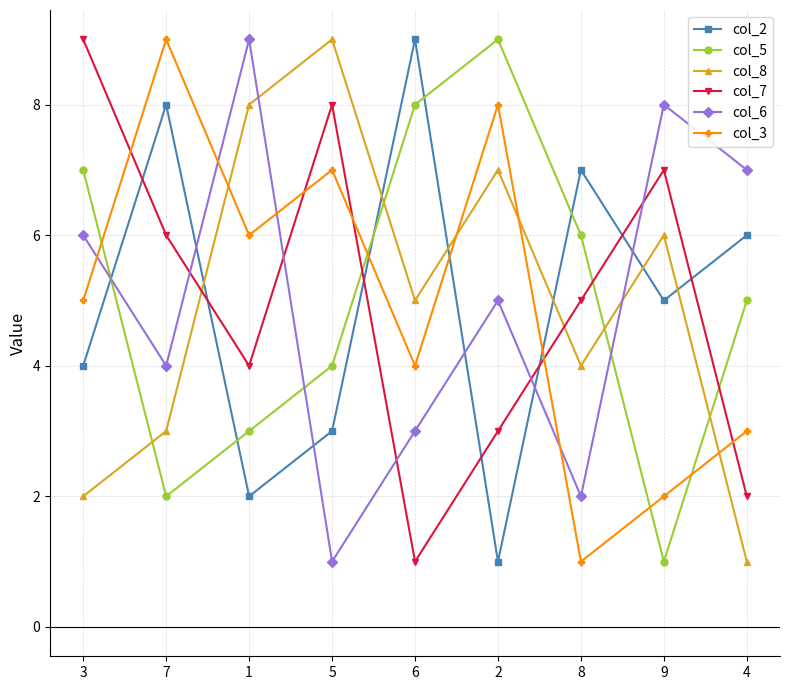

Reading left to right, transcribe all the data shown in this chart.

col_2: 3=4	7=8	1=2	5=3	6=9	2=1	8=7	9=5	4=6
col_5: 3=7	7=2	1=3	5=4	6=8	2=9	8=6	9=1	4=5
col_8: 3=2	7=3	1=8	5=9	6=5	2=7	8=4	9=6	4=1
col_7: 3=9	7=6	1=4	5=8	6=1	2=3	8=5	9=7	4=2
col_6: 3=6	7=4	1=9	5=1	6=3	2=5	8=2	9=8	4=7
col_3: 3=5	7=9	1=6	5=7	6=4	2=8	8=1	9=2	4=3